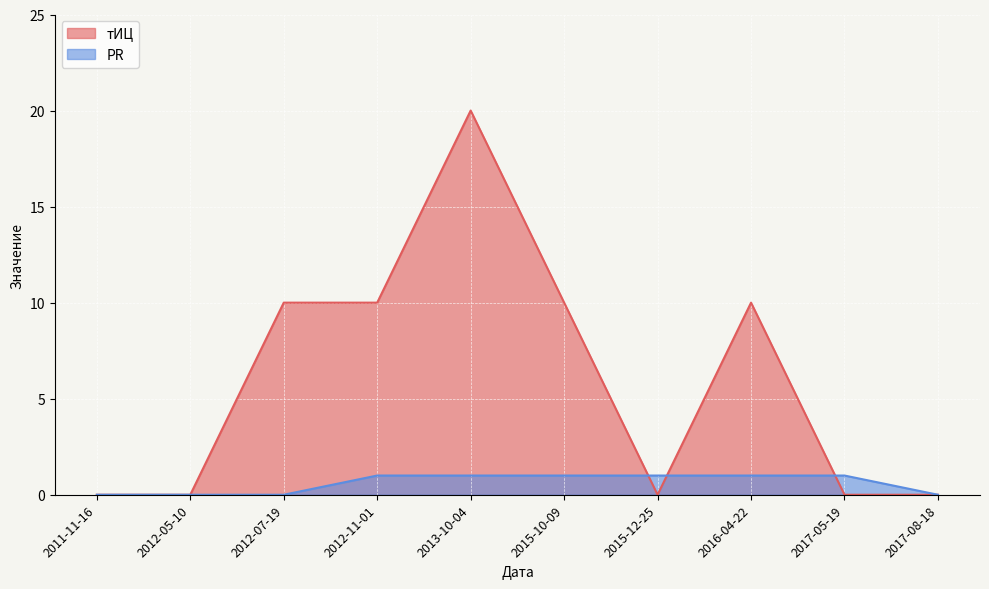

What are all the series names shown in the legend?

тИЦ, PR